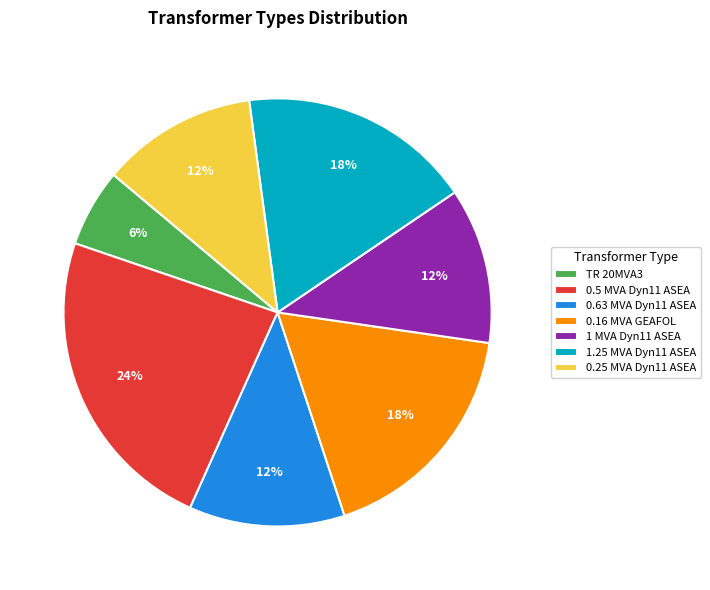

Is the sum of 0.25 MVA Dyn11 ASEA and 1 MVA Dyn11 ASEA greater than half?

No